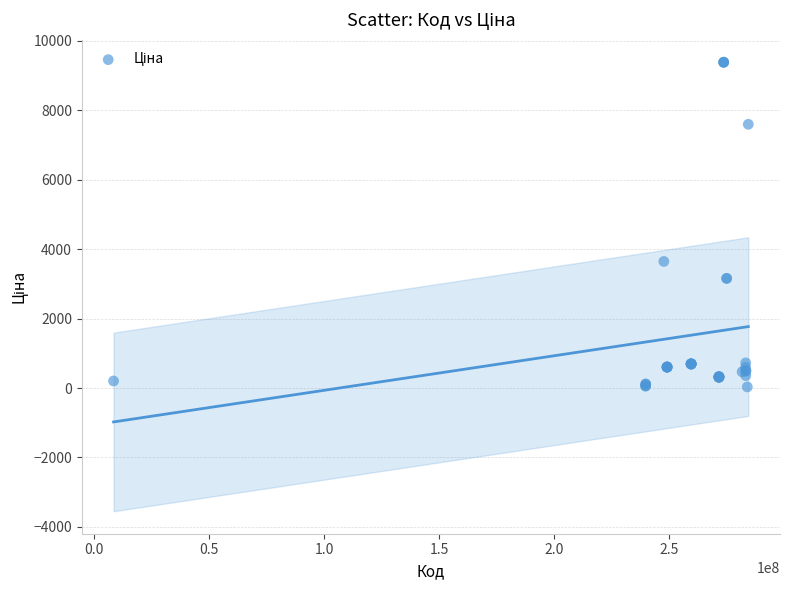

What Y value in the scatter plot is closest to 4708?

3646.5